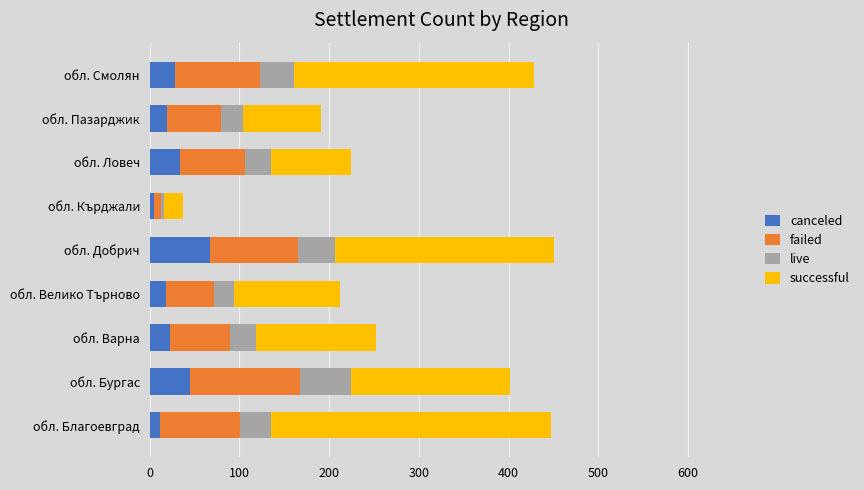

How many series are shown in this chart?

4